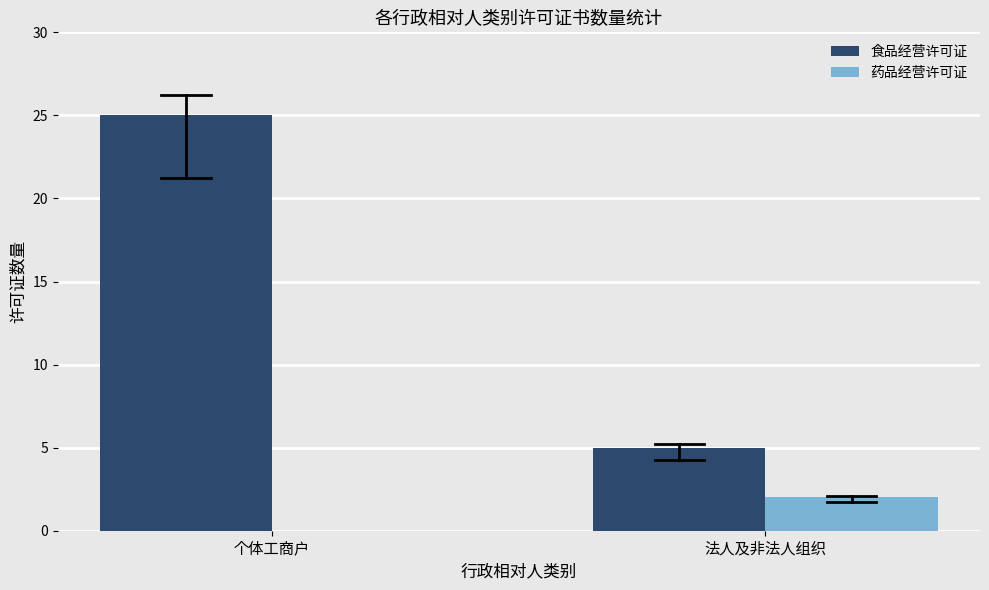

Reading left to right, transcribe all the data shown in this chart.

食品经营许可证: 个体工商户=25	法人及非法人组织=5
药品经营许可证: 个体工商户=0	法人及非法人组织=2